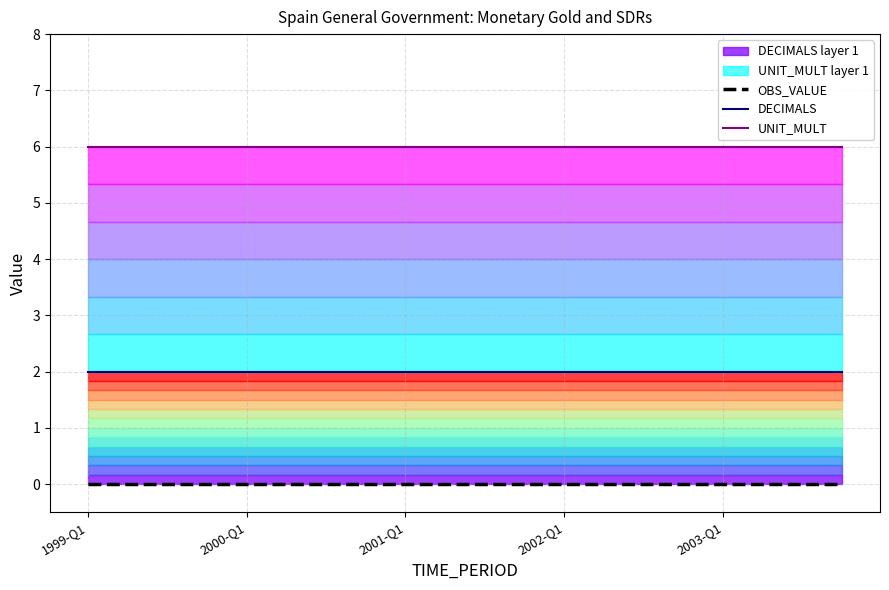

What is the sum of the DECIMALS values at 14 and 10?

4